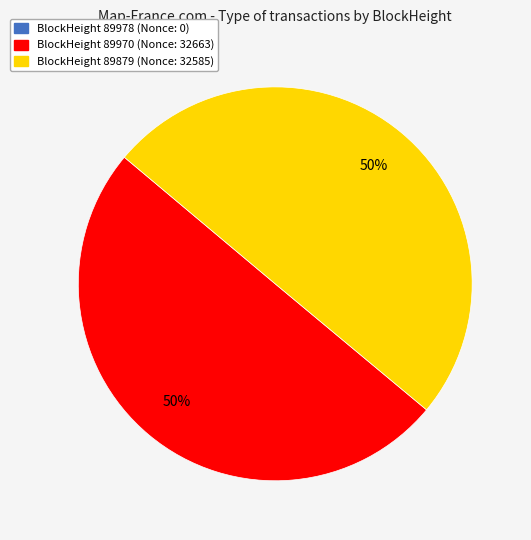

To the nearest percent, what is the average slice percentage?

33%